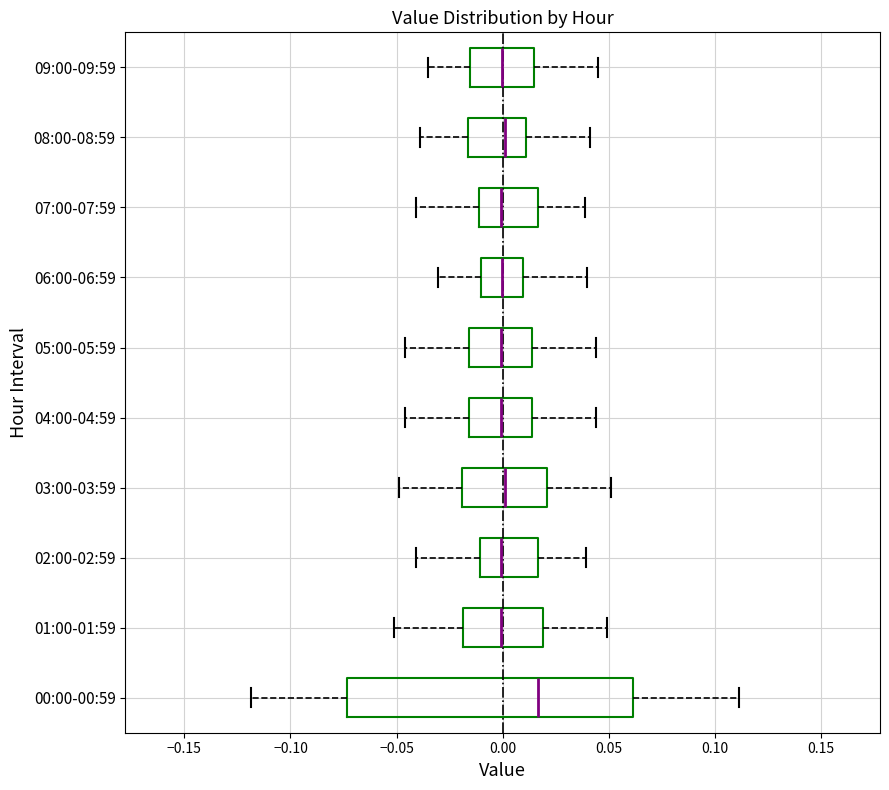

Which box's median line is the furthest to the right?

00:00-00:59